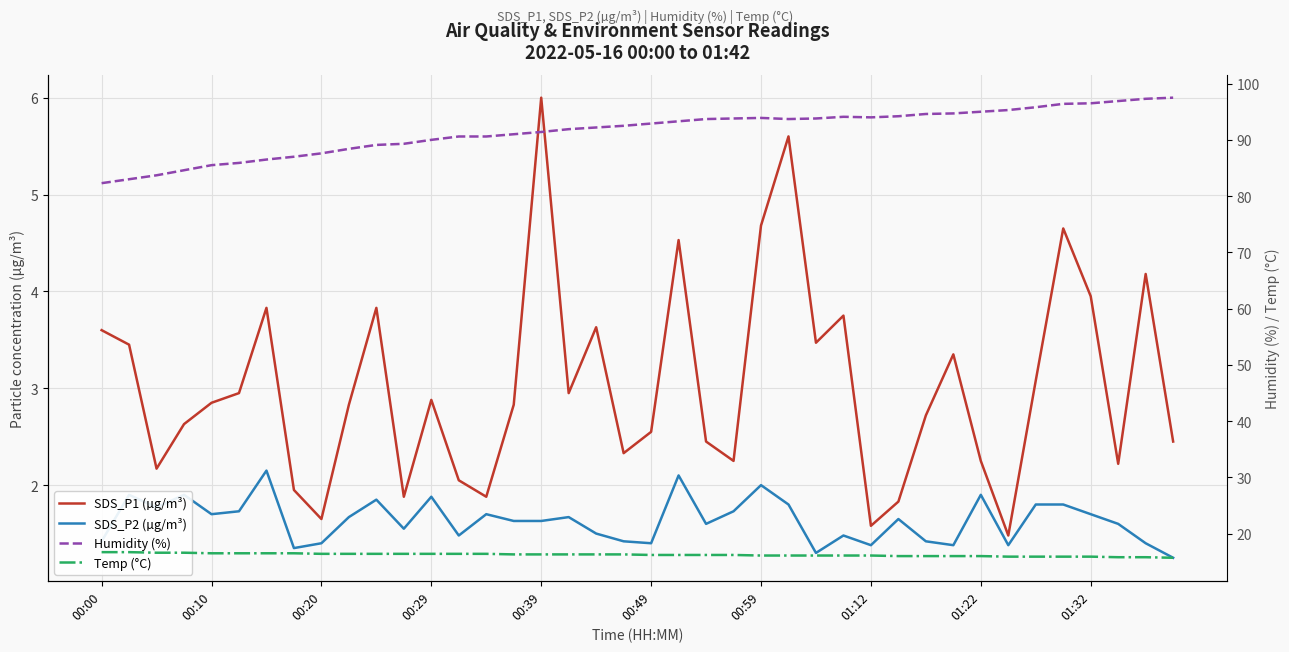

Which series changed the most between 01:32 and 31?

Humidity (%)